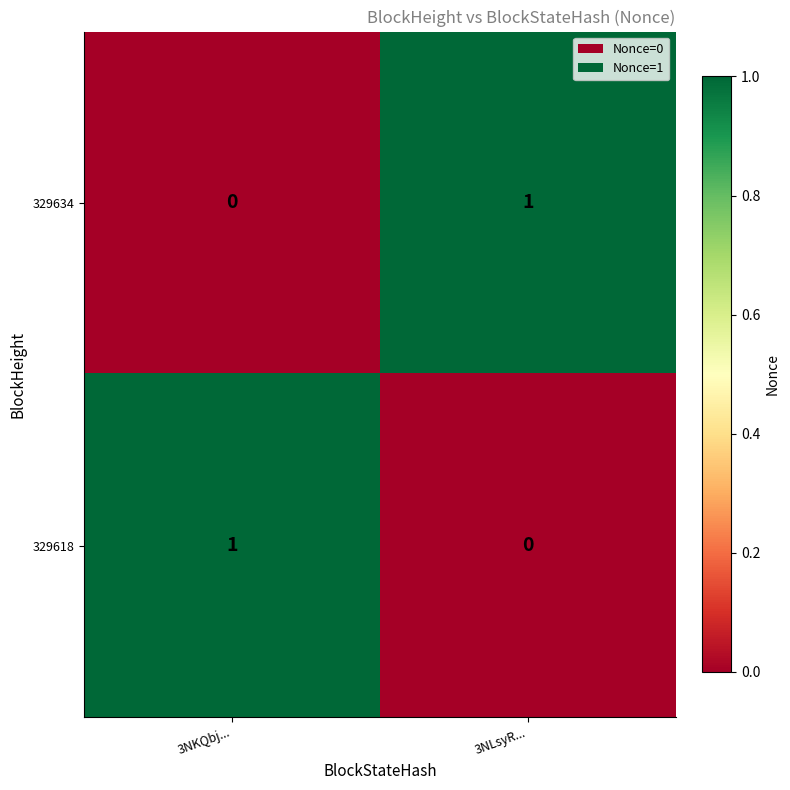

Where is 329618 nearest to the value 0?

3NLsyR...